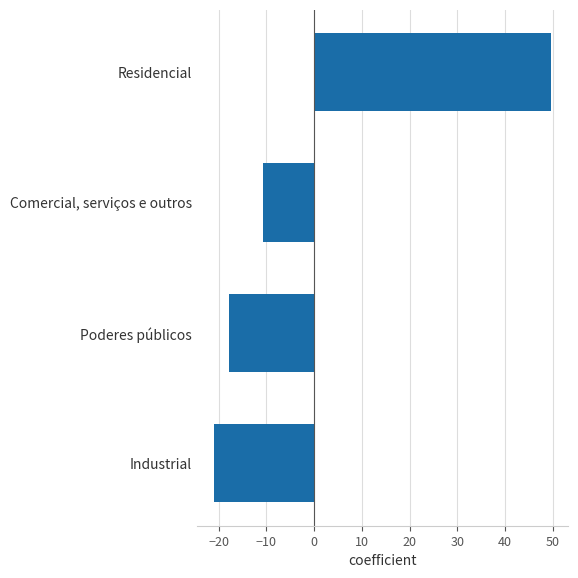

Does the chart contain stacked bars?

No